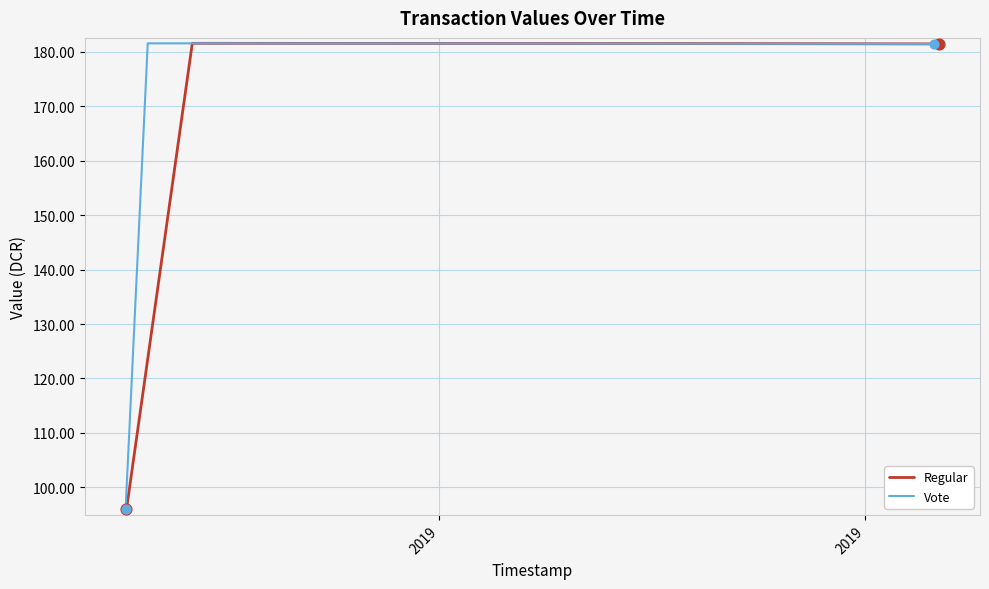

Is the value of Regular at 2 greater than the value of Vote at 2019?

Yes